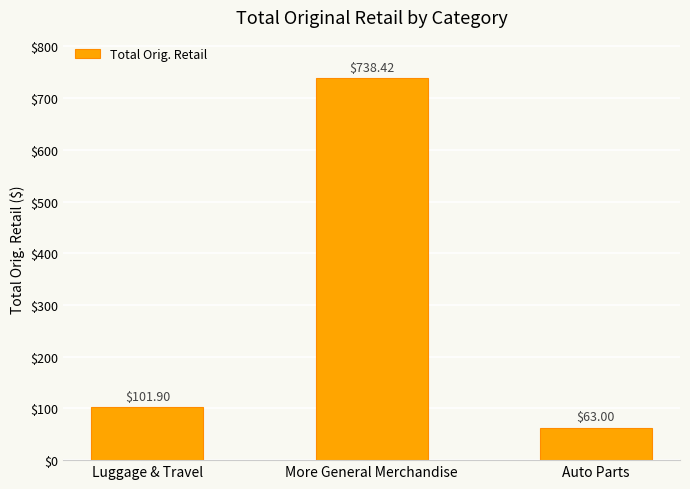

Rank the categories by value from highest to lowest.

More General Merchandise, Luggage & Travel, Auto Parts